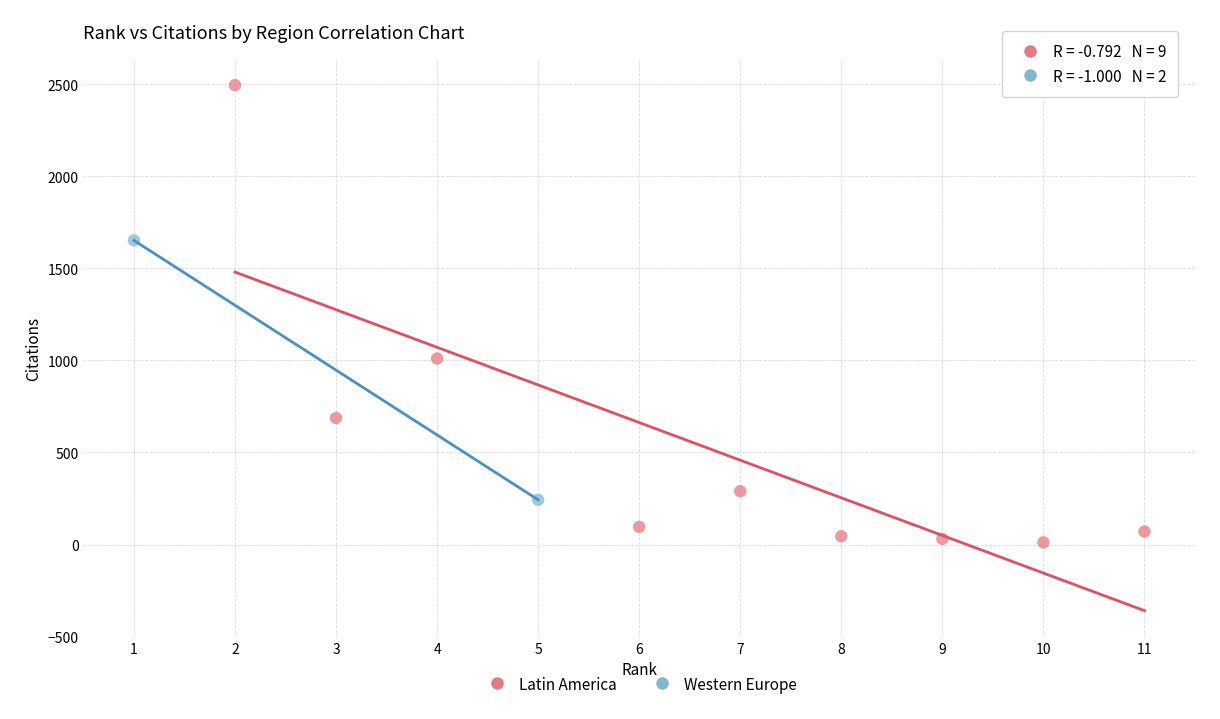

What are all the series names shown in the legend?

Latin America, Western Europe